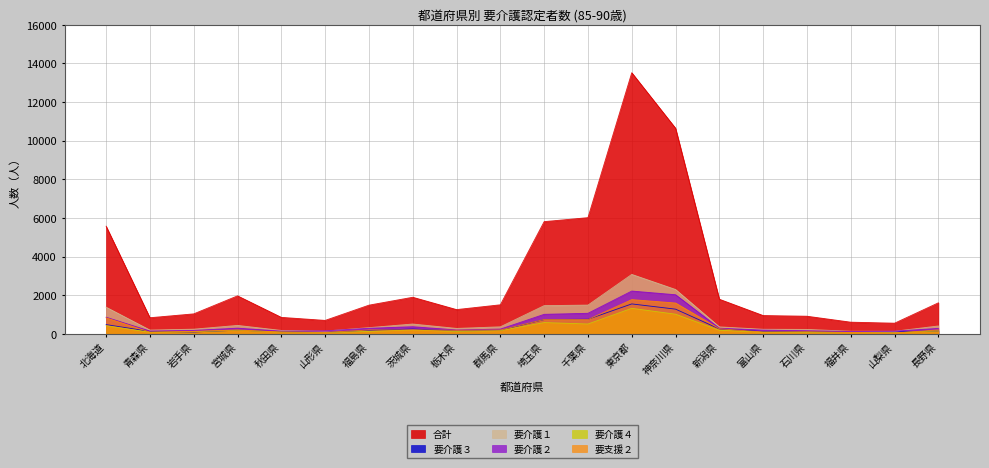

How many data points in 要介護４ are above 161?

9